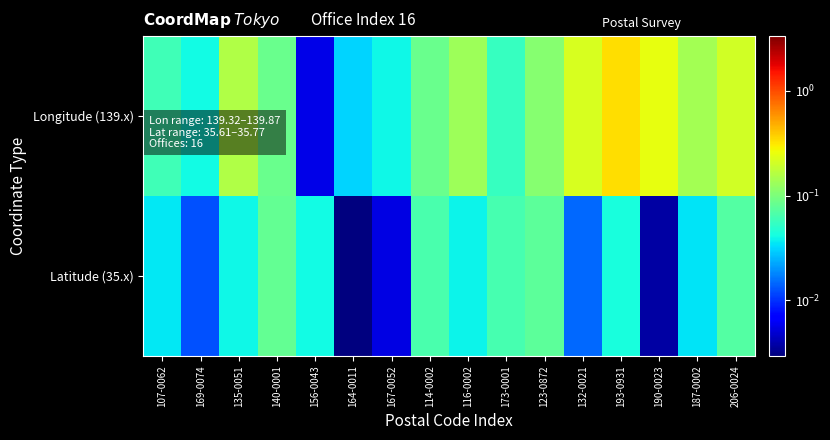

How many distinct data groups are displayed?

2